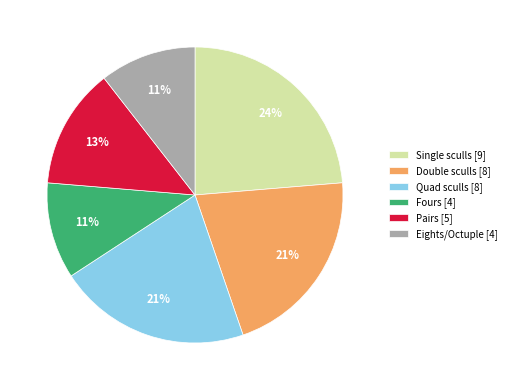

To the nearest percent, what is the difference between the largest and smallest slice percentages?

13%